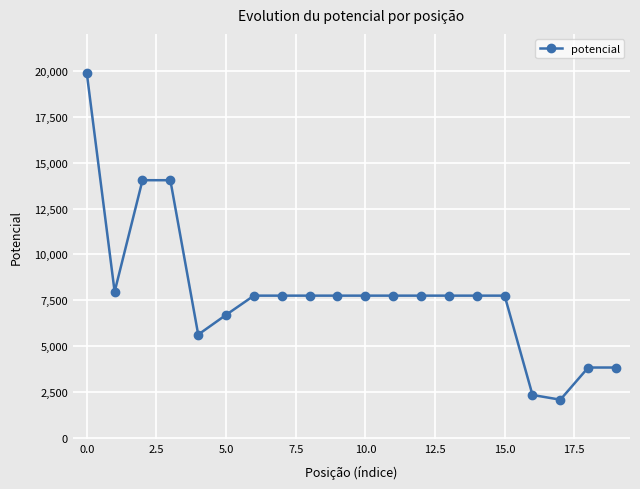

What is the value of the 15th point from the left?

7750.3